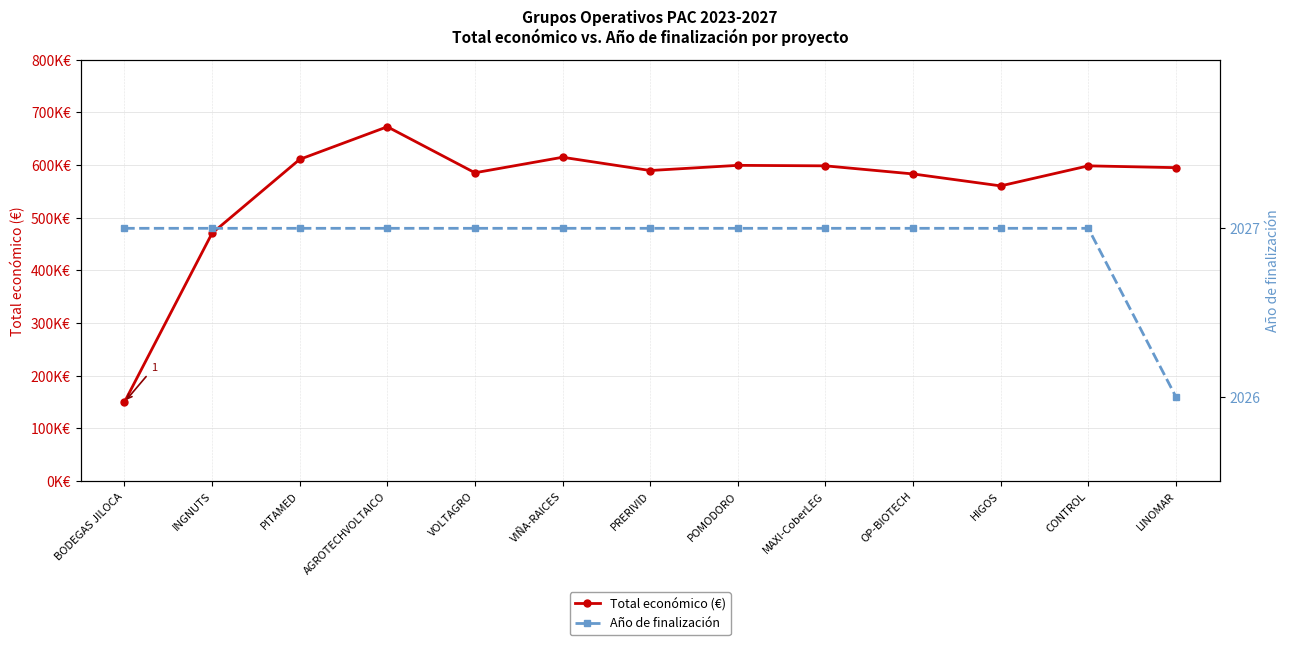

At which category does the chart reach its minimum across all series?

LINOMAR